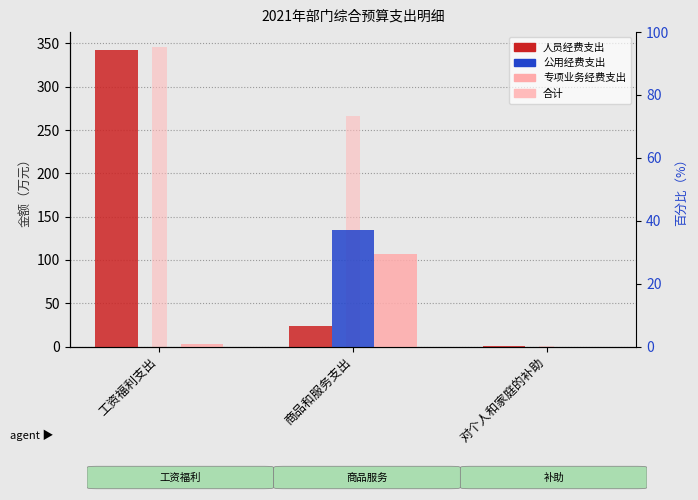

List the series in order of their peak value, highest first.

合计, 人员经费支出, 公用经费支出, 专项业务经费支出